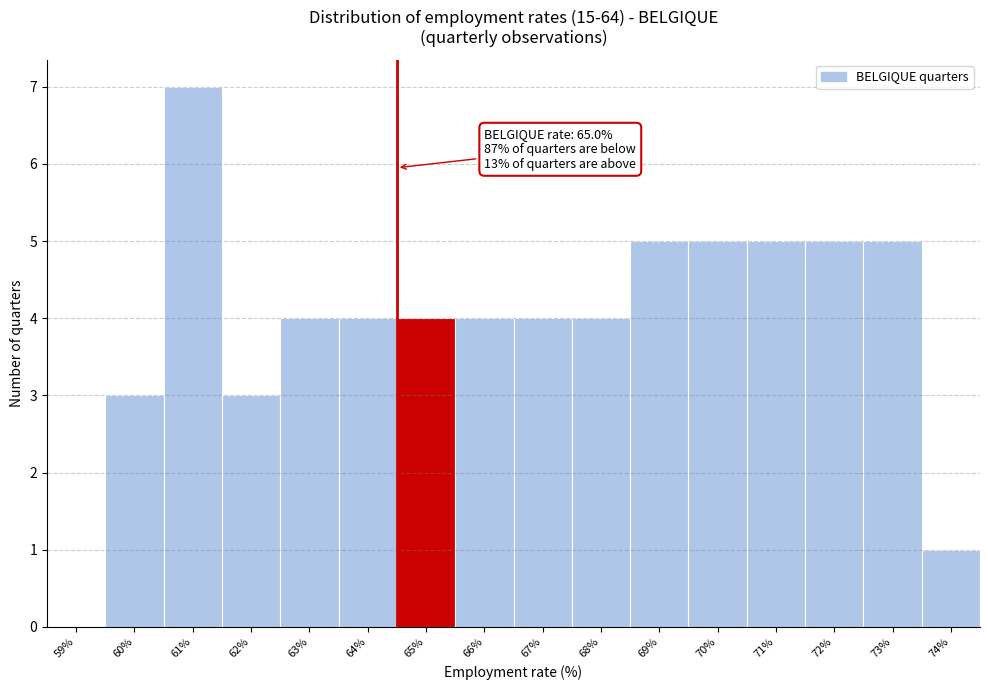

Reading right to left, what are all the values shown in this chart?

74%=1	73%=5	72%=5	71%=5	70%=5	69%=5	68%=4	67%=4	66%=4	65%=4	64%=4	63%=4	62%=3	61%=7	60%=3	59%=0